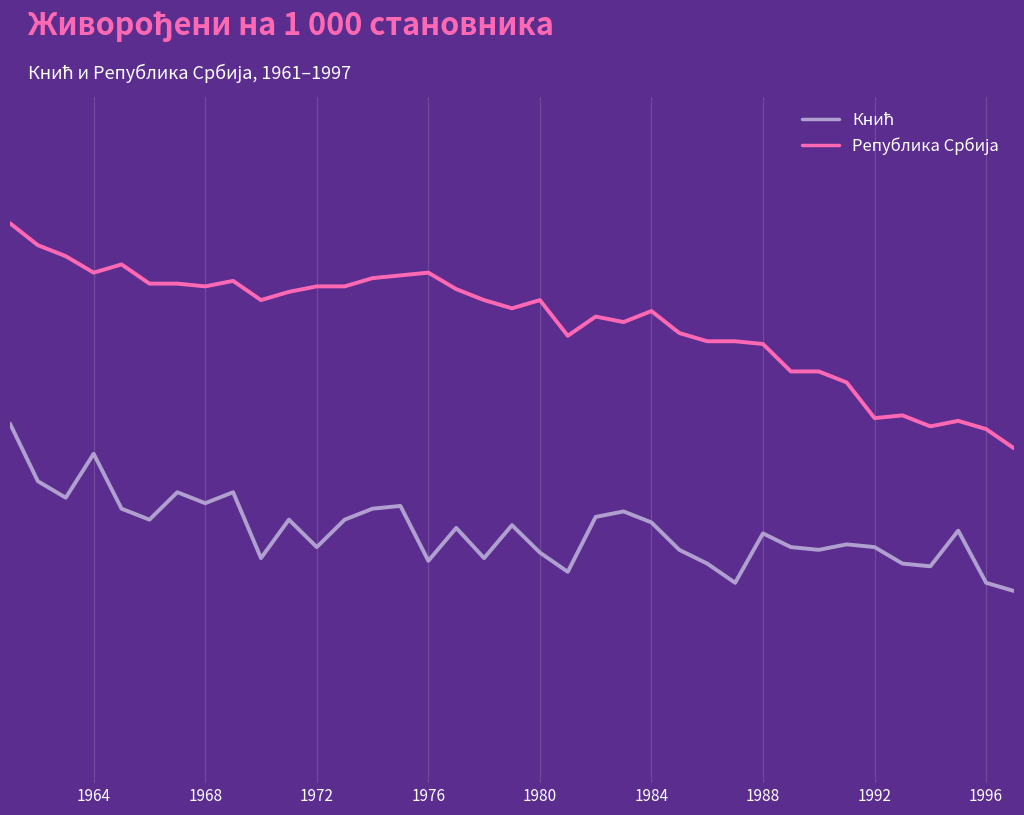

Rank the series by their average value, from lowest to highest.

Кнић, Република Србија